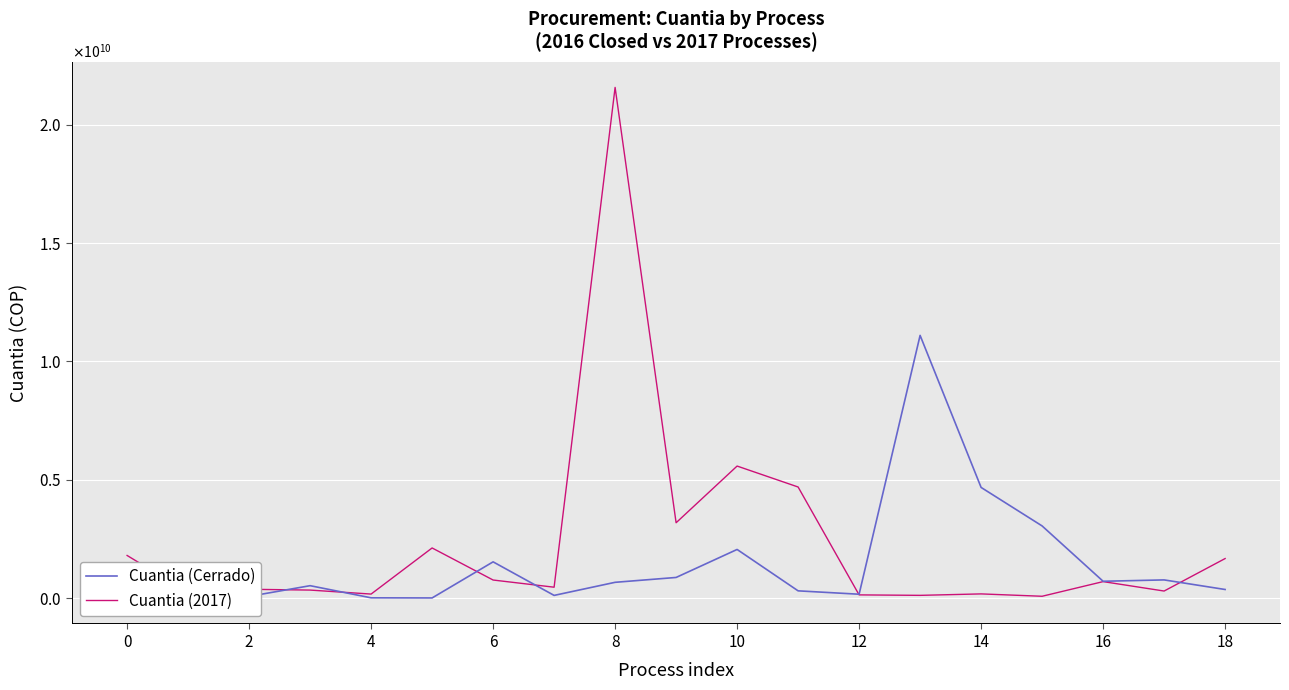

True or false: Cuantia (Cerrado) and Cuantia (2017) intersect in this chart.

True